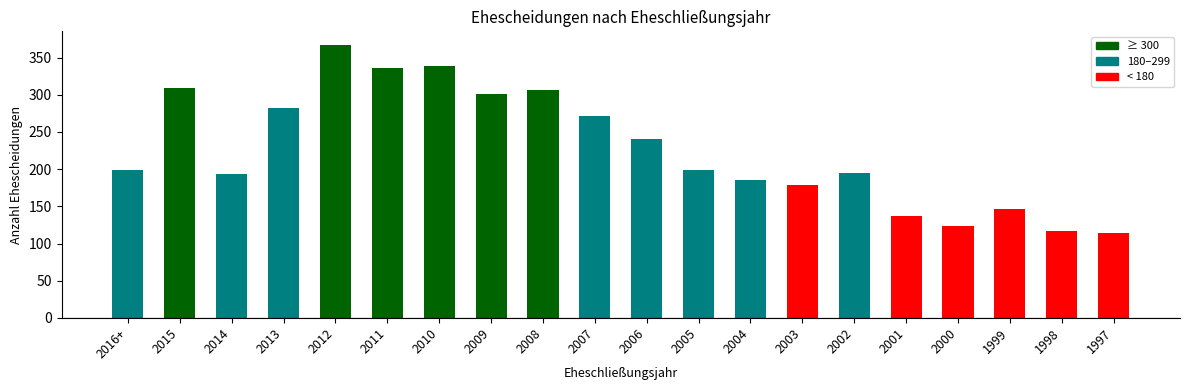

What is the smallest value displayed?

114